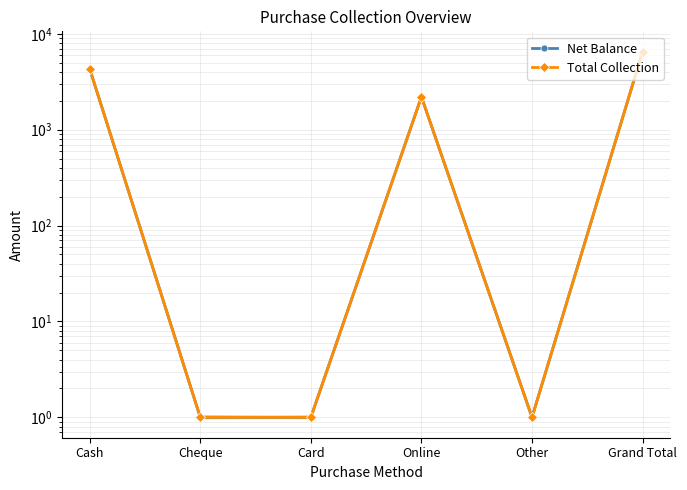

What is the sum of the Total Collection values at Cheque and Other?

2